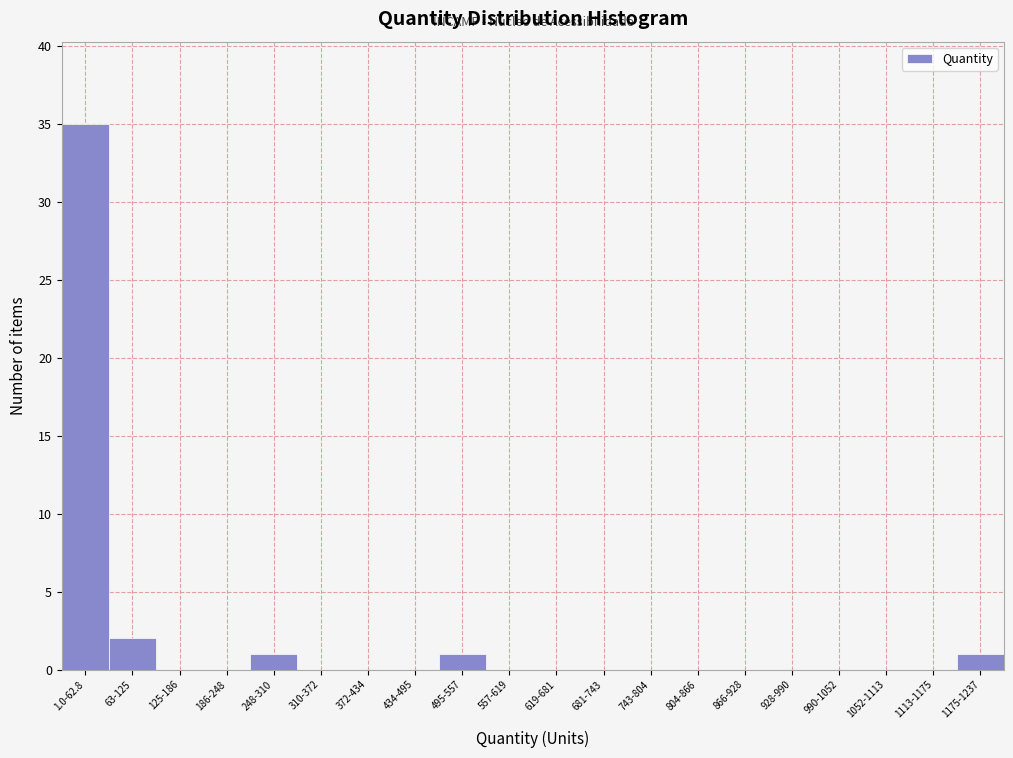

Reading left to right, transcribe all the data shown in this chart.

1.0-62.8=35	63-125=2	125-186=0	186-248=0	248-310=1	310-372=0	372-434=0	434-495=0	495-557=1	557-619=0	619-681=0	681-743=0	743-804=0	804-866=0	866-928=0	928-990=0	990-1052=0	1052-1113=0	1113-1175=0	1175-1237=1